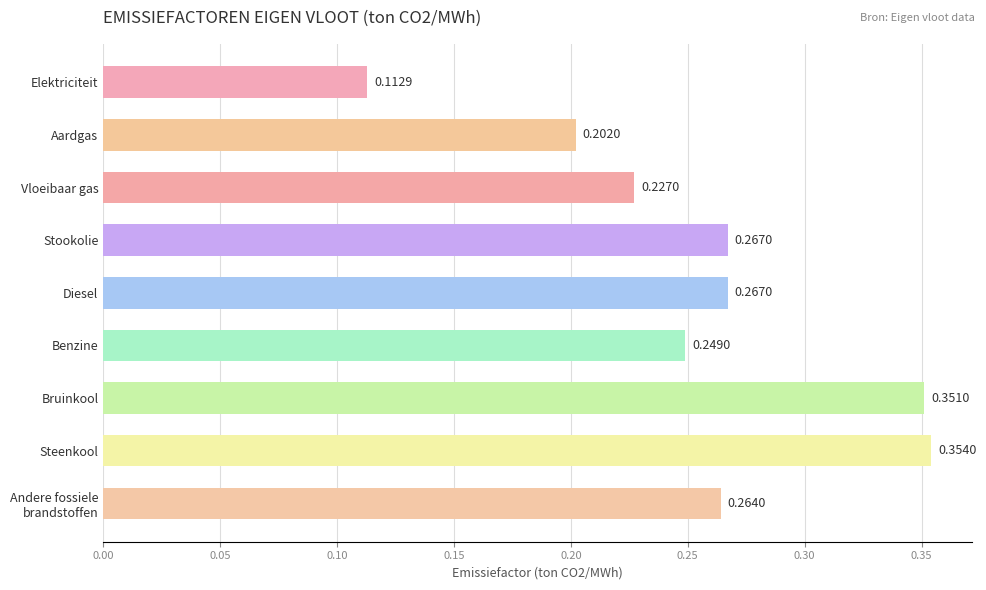

Which has a higher value, Diesel or Steenkool?

Steenkool